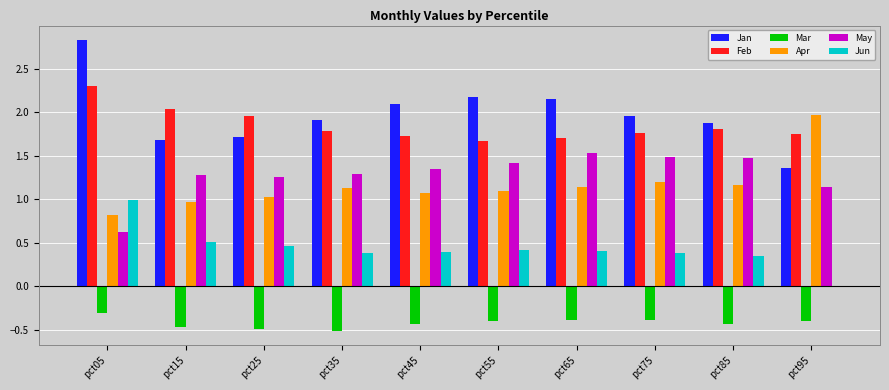

What are all the series names shown in the legend?

Jan, Feb, Mar, Apr, May, Jun